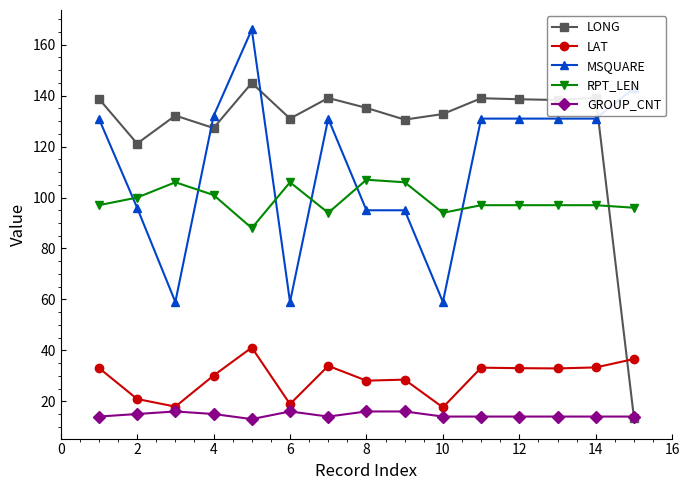

How many lines are shown in the chart?

5